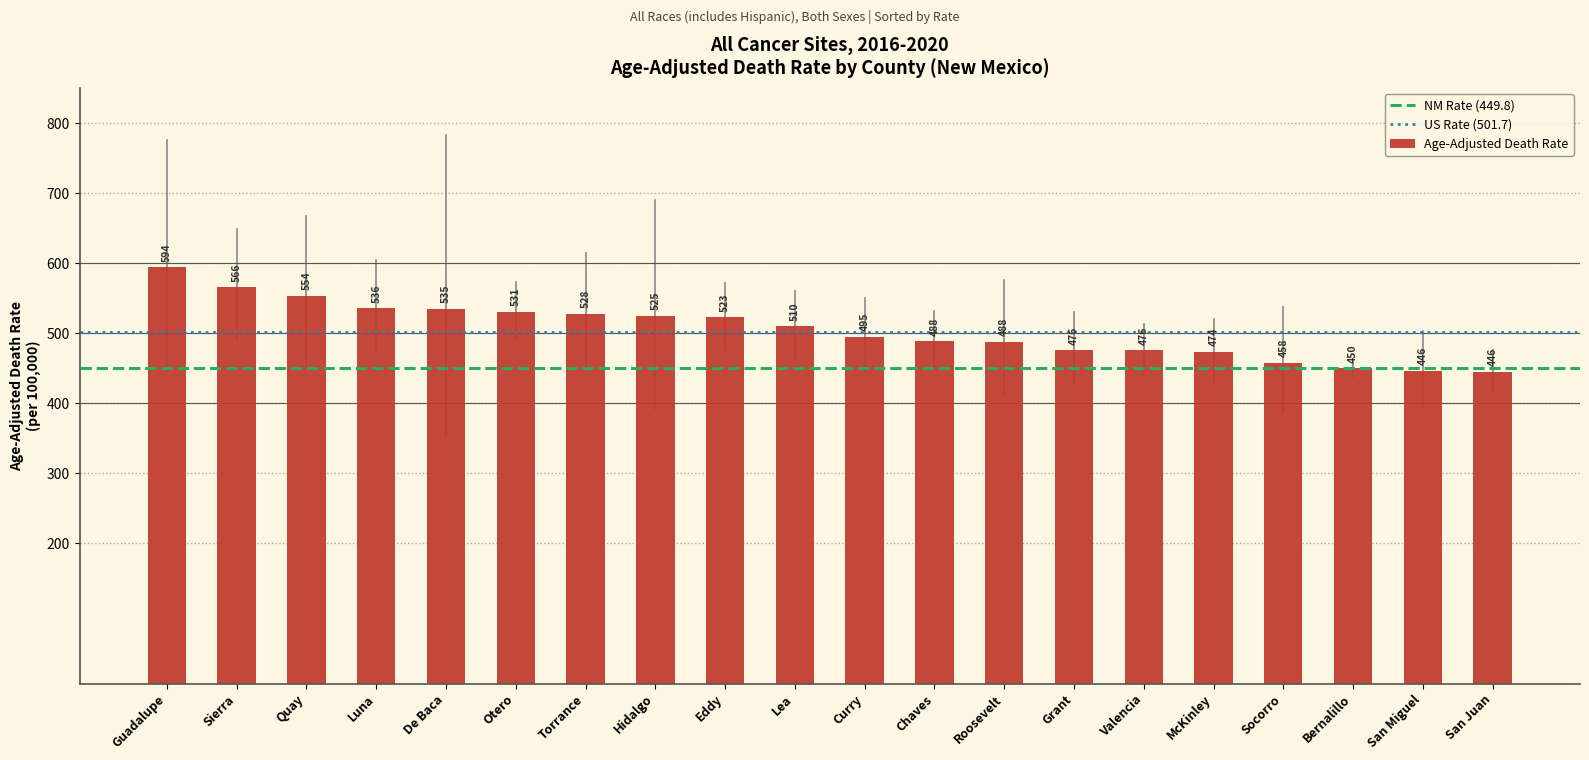

At which label is the value closest to 520?

Eddy